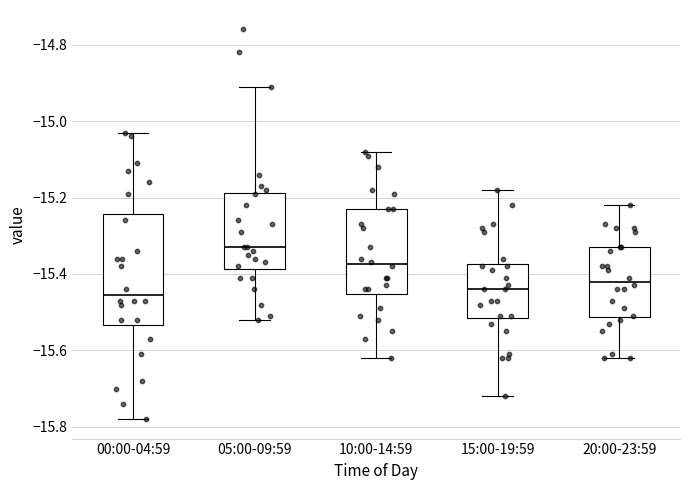

Where is the lower edge of the box for 05:00-09:59 on the y-axis? The values are not printed on the chart, so give them approximately, as read against the axis.

-15.38